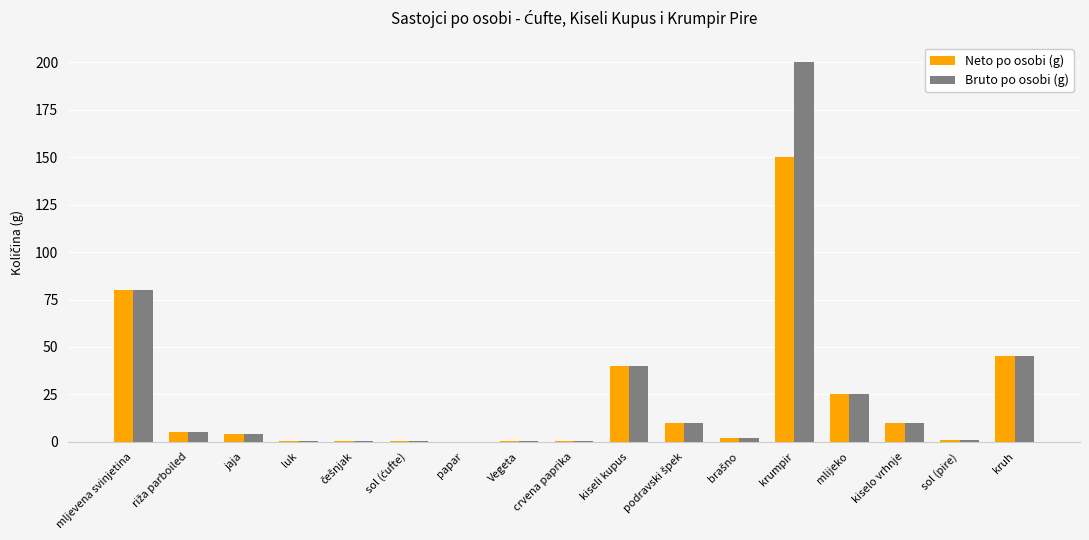

Does the chart contain stacked bars?

No